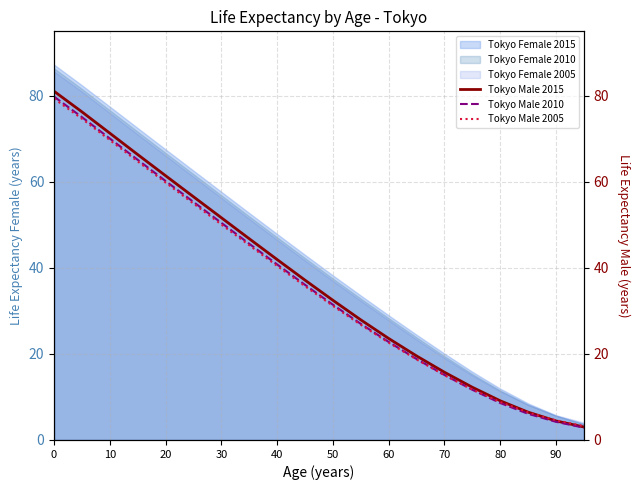

The value of Tokyo Female 2015 at 70 is 35.6. True or false?

False